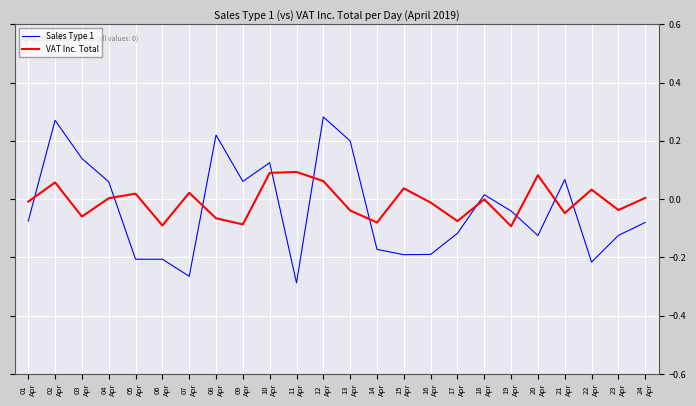

How many intersections are there between VAT Inc. Total and Sales Type 1?

10